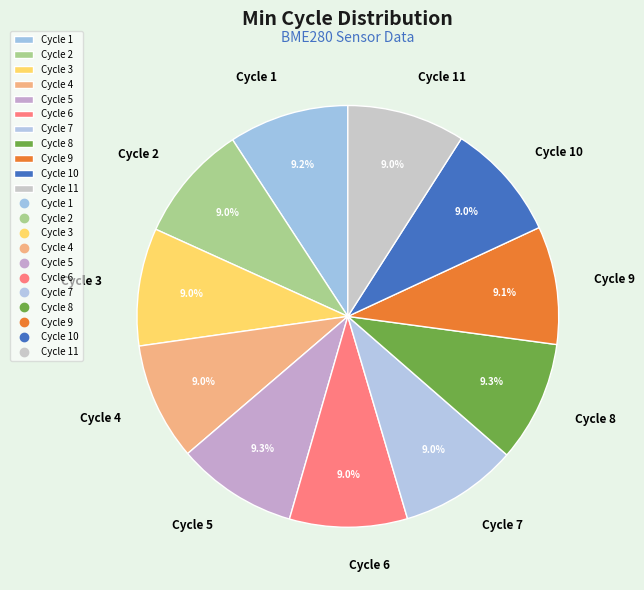

Is there any slice that represents more than half of the pie?

No